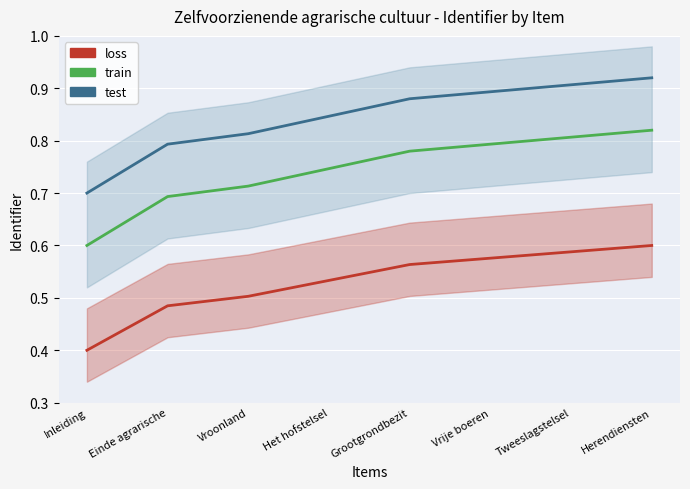

True or false: test has a value of 0.2 at Tweeslagstelsel.

False